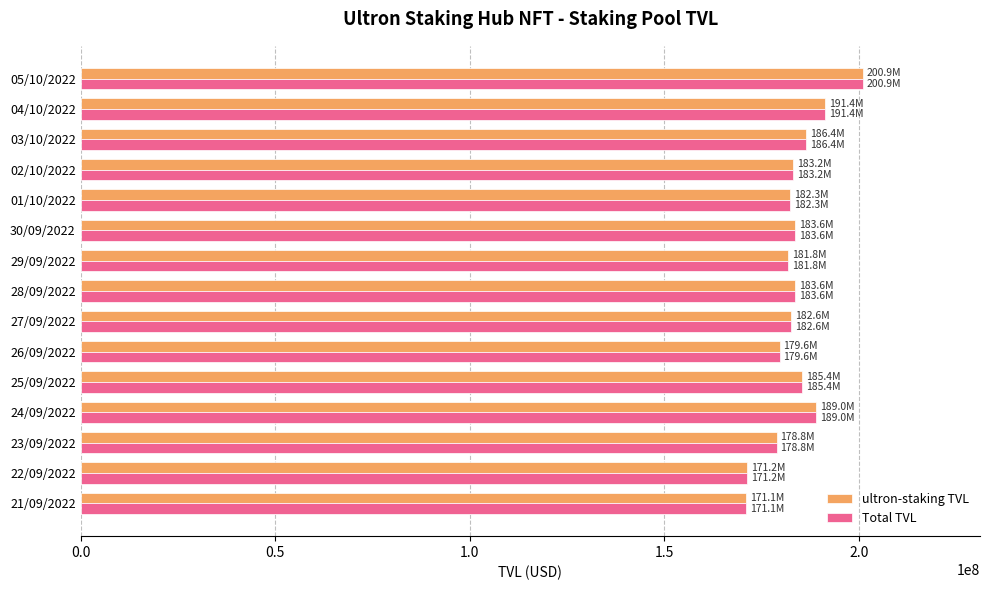

What is the maximum value shown in the chart?

200927723.3